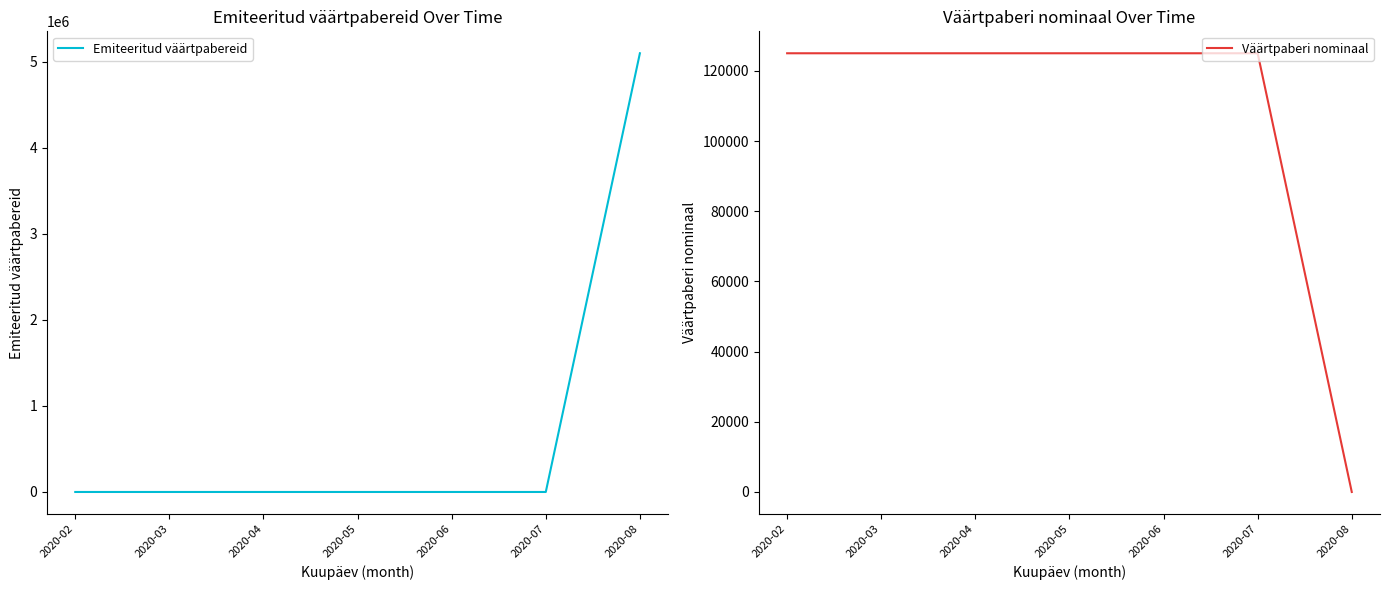

Does the chart have visible grid lines?

No